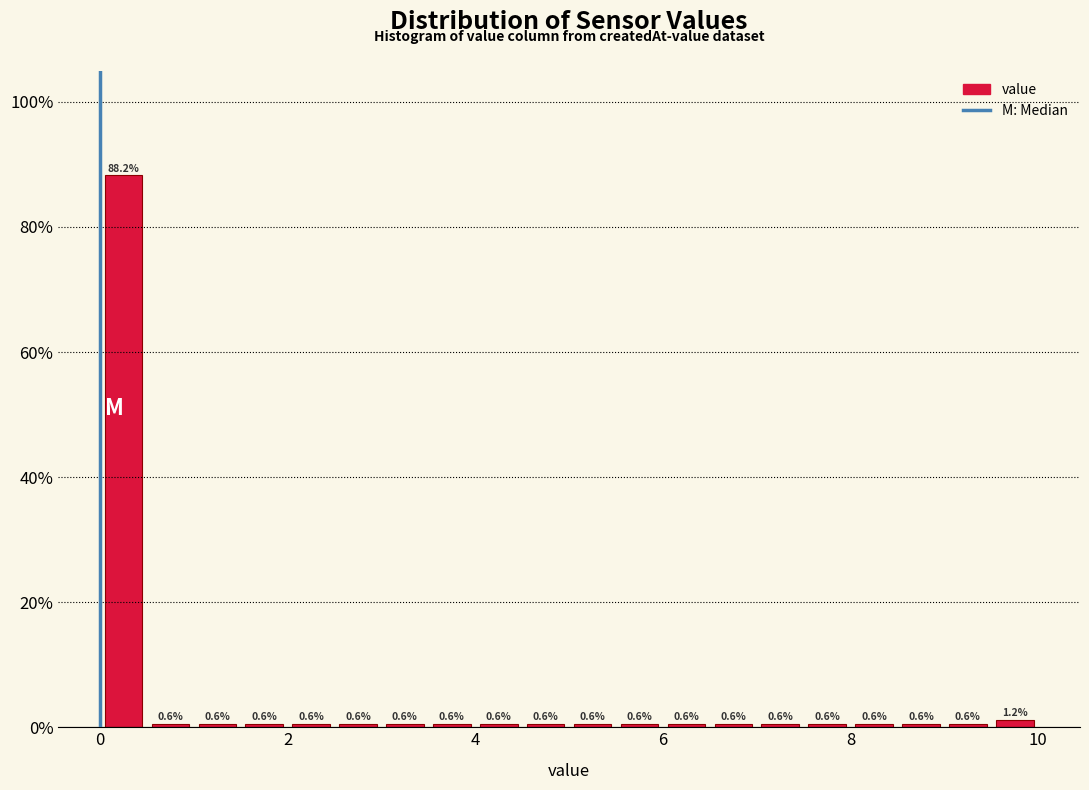

Read against the x-axis, roughly where is the centre of the tallest bar?

0.2